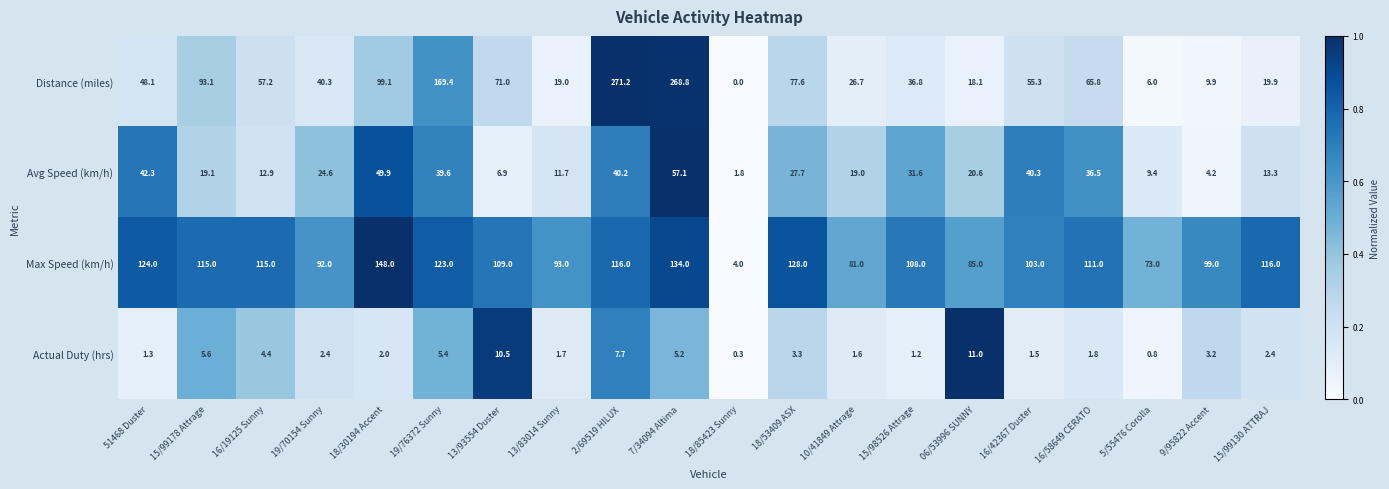

What is the highest value of the Distance (miles) series?

271.2